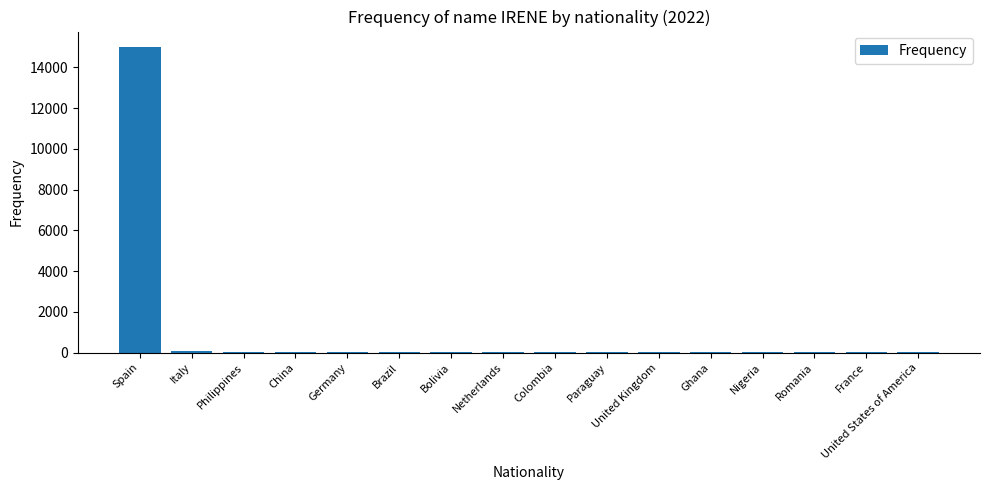

Are the bars grouped side by side (vs. stacked)?

No